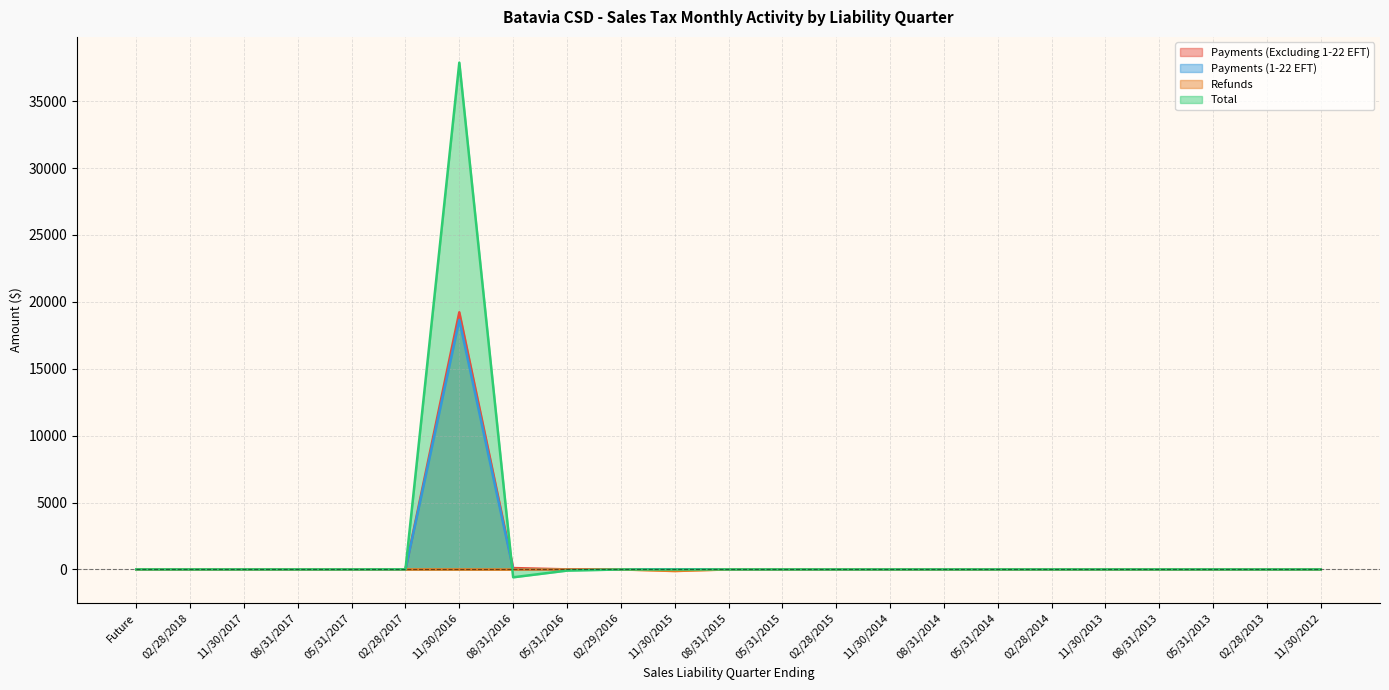

At which category does Refunds reach its first local valley?

08/31/2016